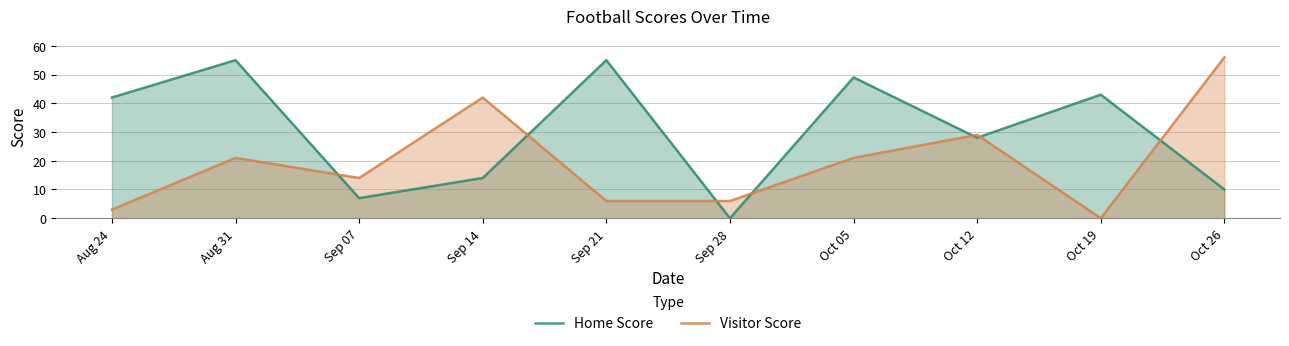

Rank the series at Aug 31 from highest to lowest value.

Home Score, Visitor Score